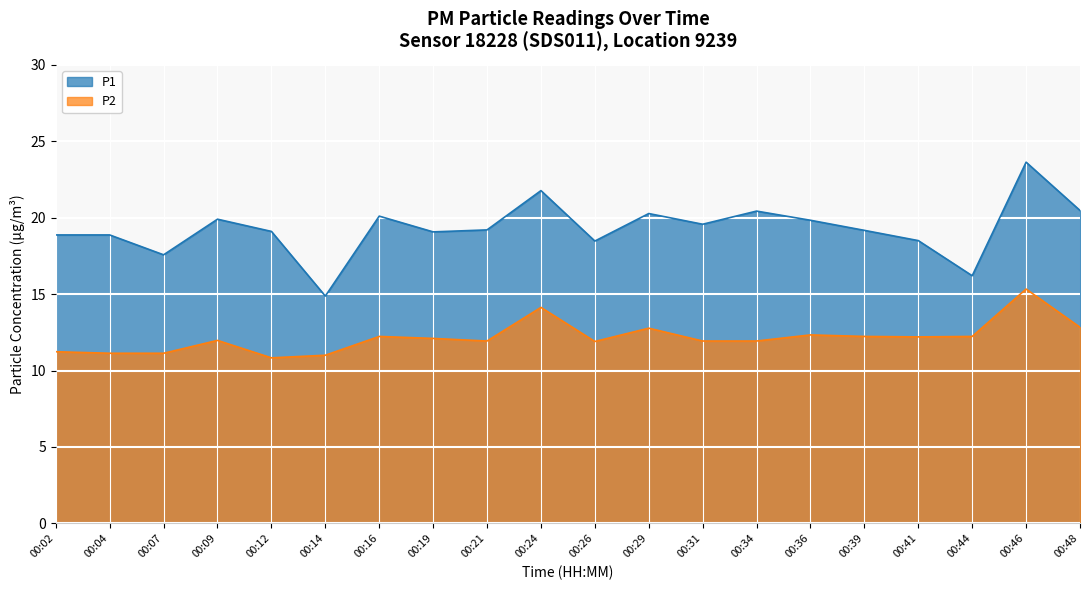

What is the value of the P1 point at the 4th from the left?

19.9